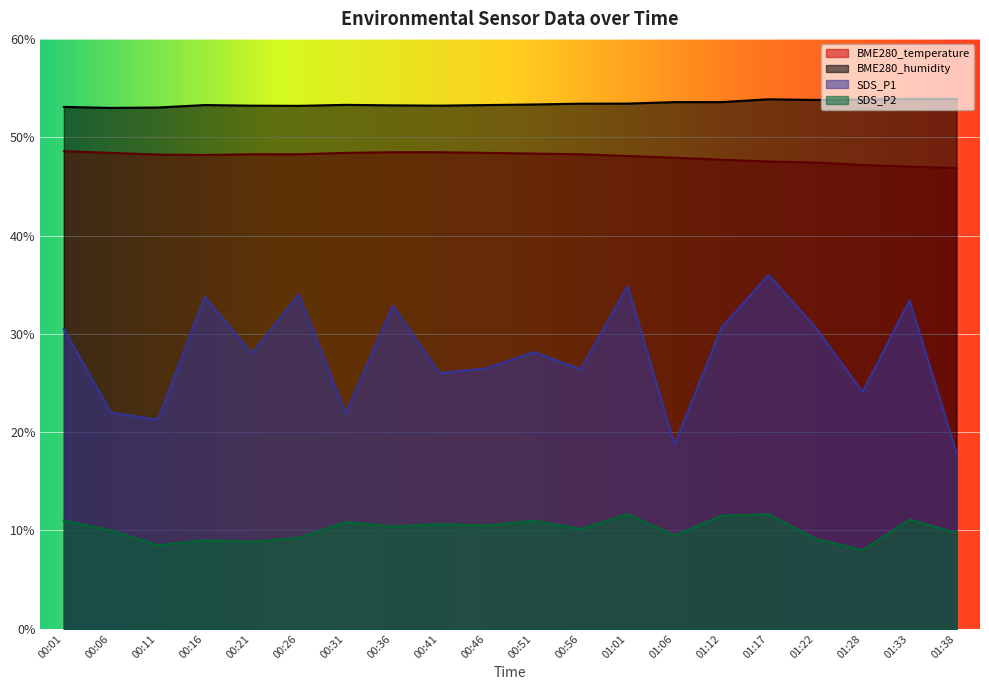

What is the difference between the highest and lowest values at 01:17?

42.2